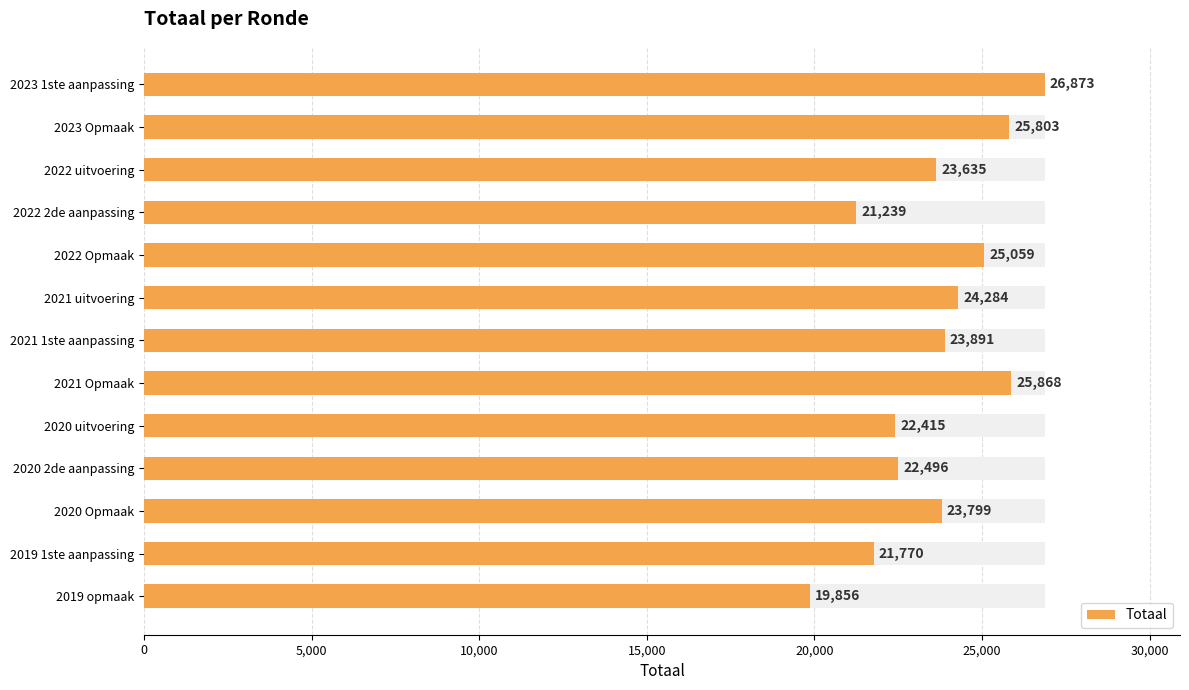

What is the average value?

23614